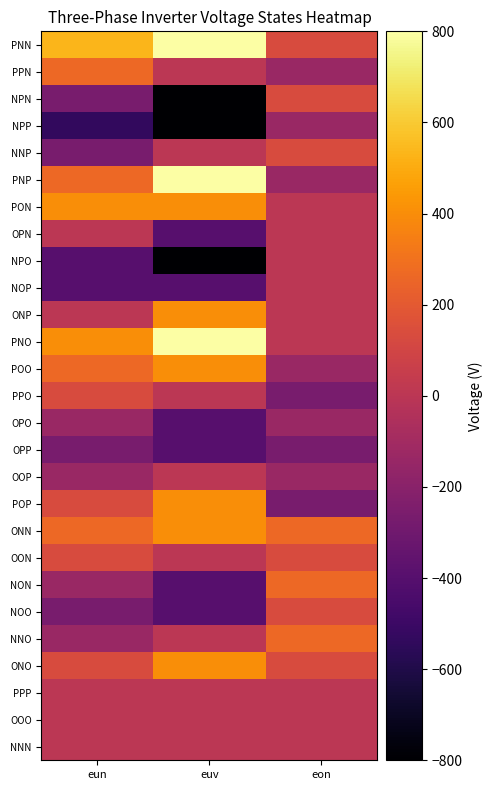

What is the minimum value shown in the chart?

-800.0